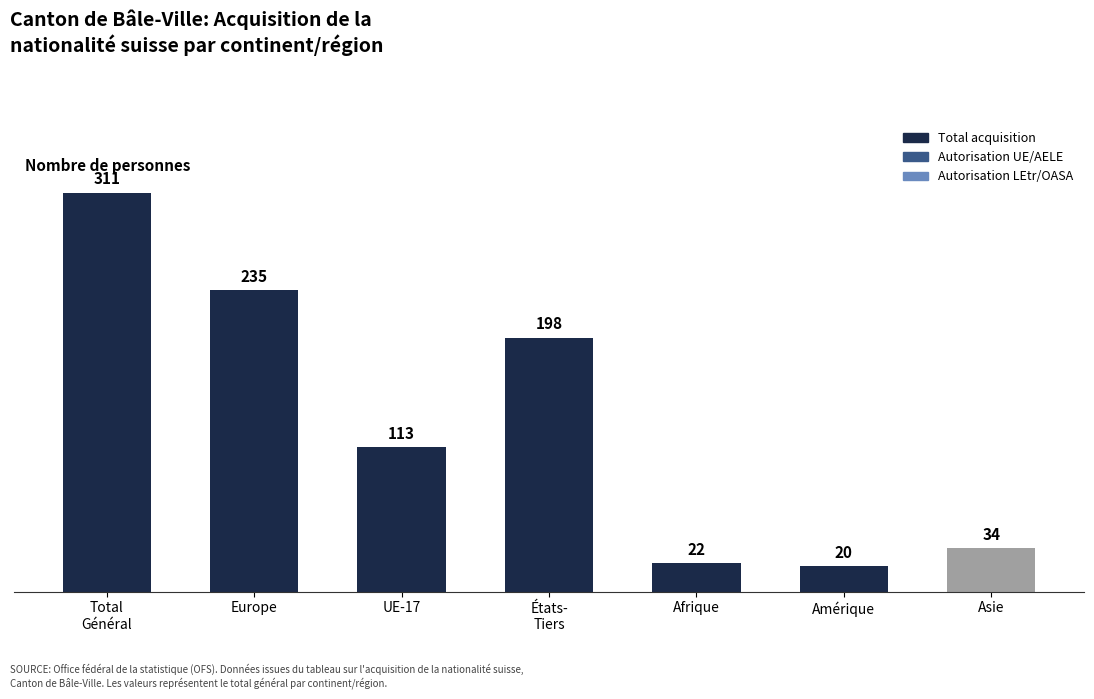

Rank the categories by value from highest to lowest.

Total
Général, Europe, États-
Tiers, UE-17, Asie, Afrique, Amérique